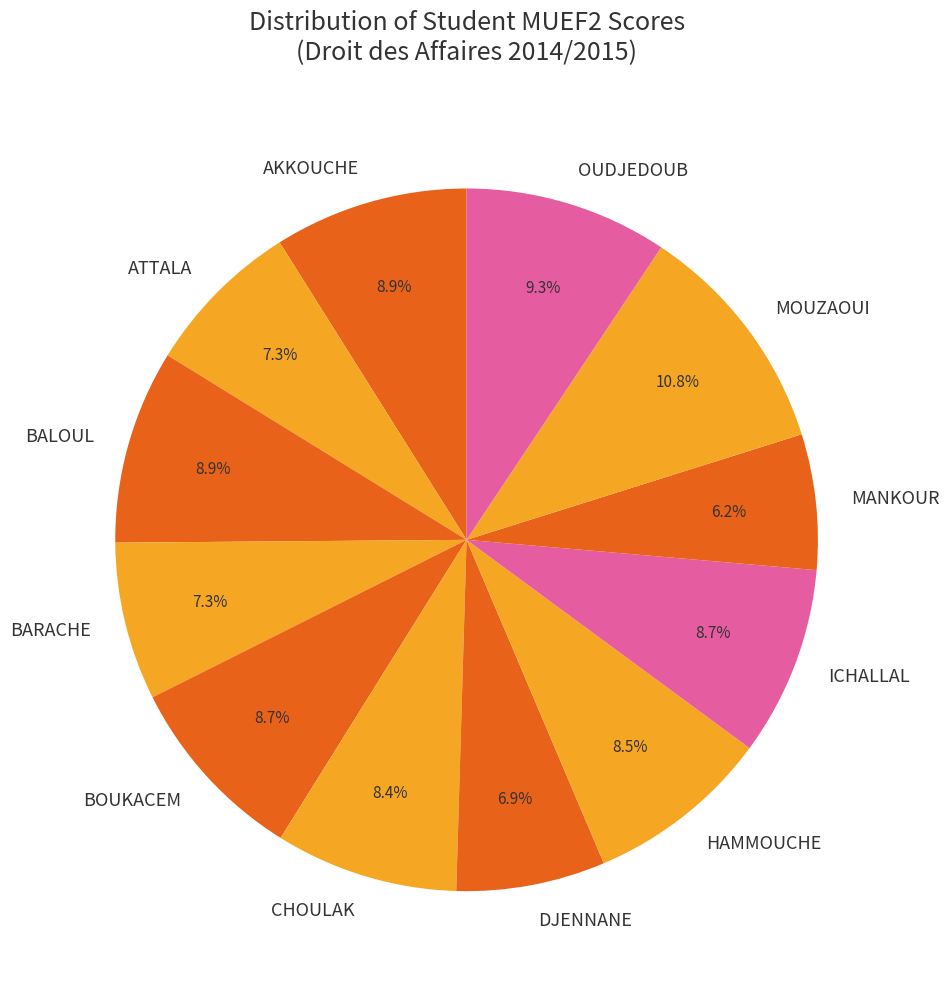

How much of the chart is everything except MOUZAOUI?

89.2%